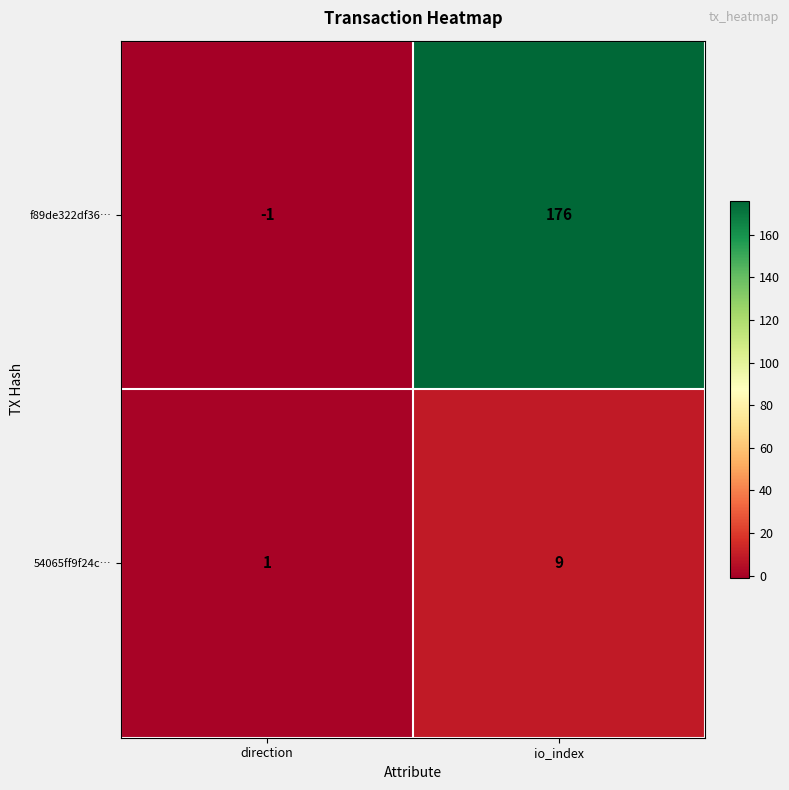

What is the minimum value shown in the chart?

-1